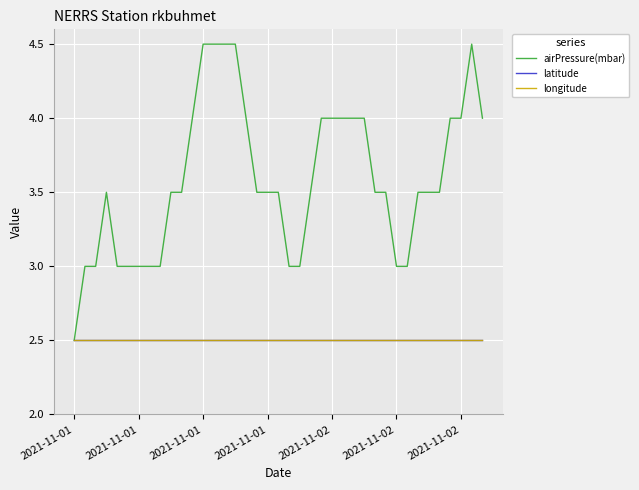

True or false: longitude has more than 1 interior local peaks.

False